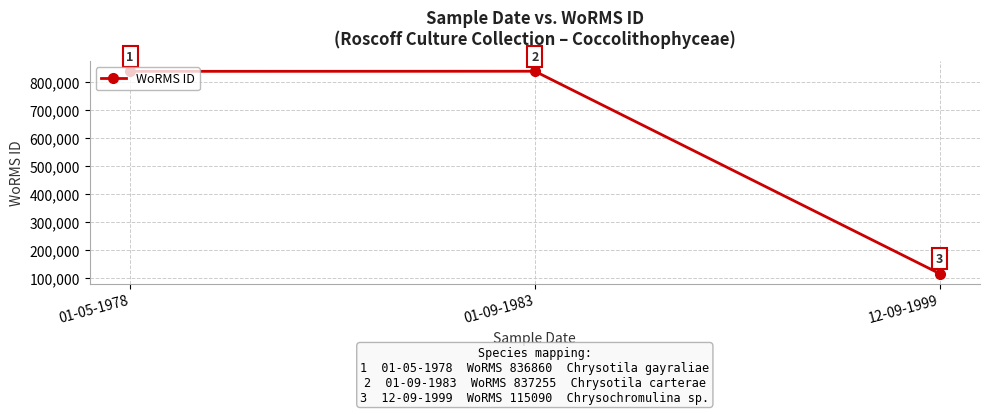

Rank the categories by value from lowest to highest.

12-09-1999, 01-05-1978, 01-09-1983